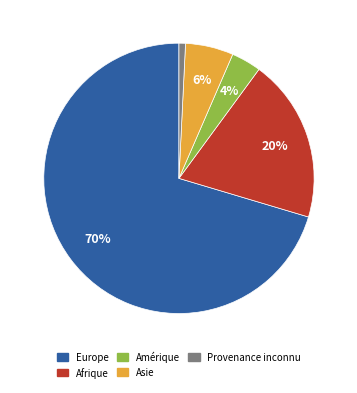

What is the majority slice?

Europe